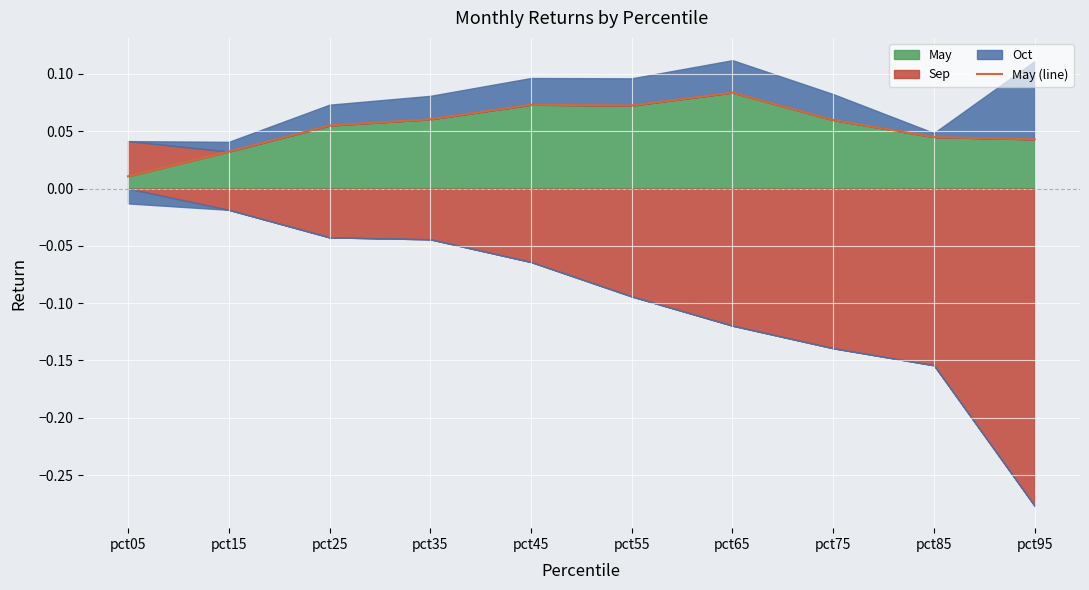

Which category has the lowest value in the May (line) series?

pct05